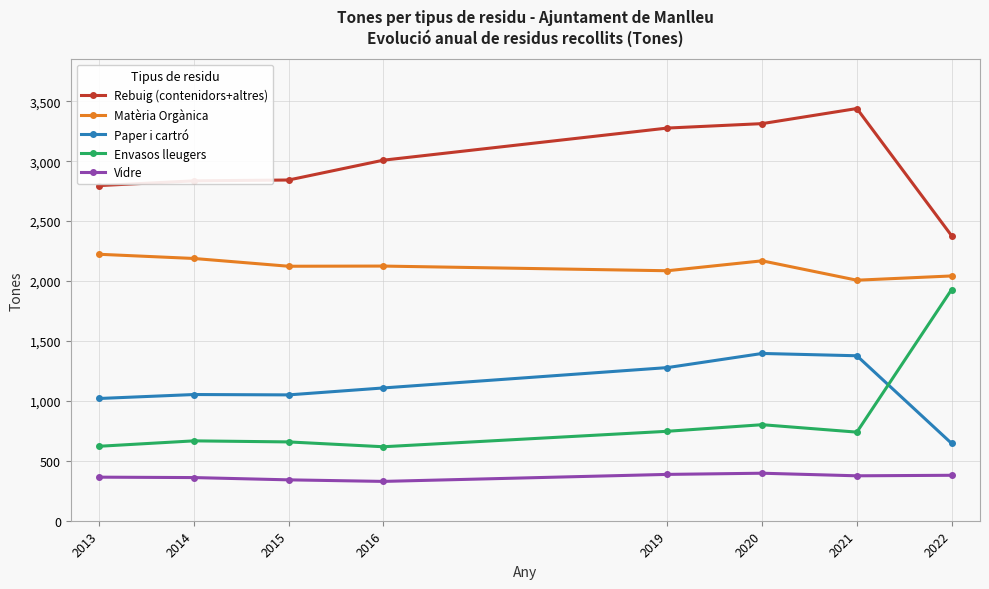

Does the chart display data point markers on the line(s)?

Yes